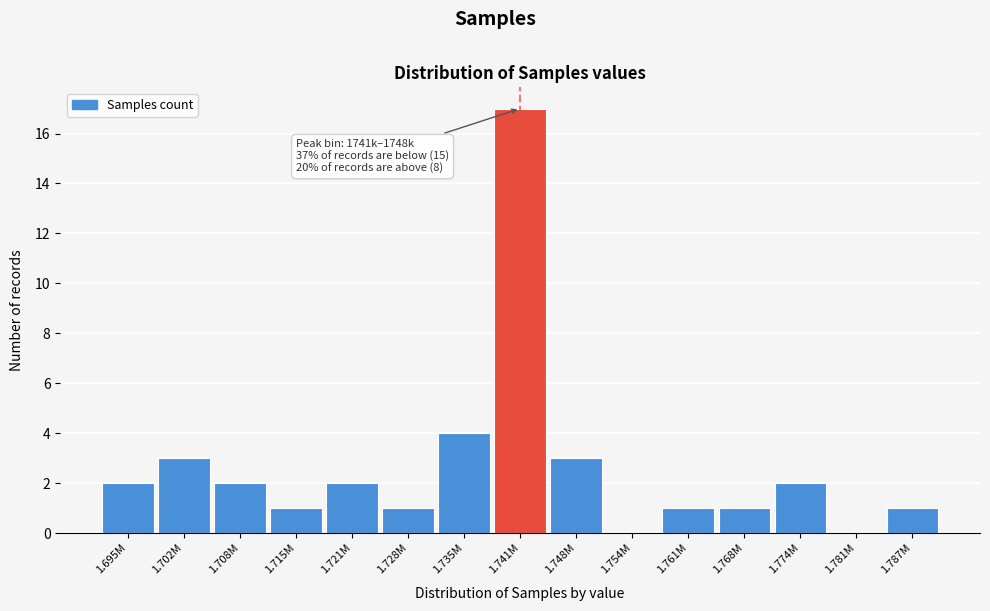

Reading right to left, transcribe all the data shown in this chart.

1.787M=1	1.781M=0	1.774M=2	1.768M=1	1.761M=1	1.754M=0	1.748M=3	1.741M=17	1.735M=4	1.728M=1	1.721M=2	1.715M=1	1.708M=2	1.702M=3	1.695M=2